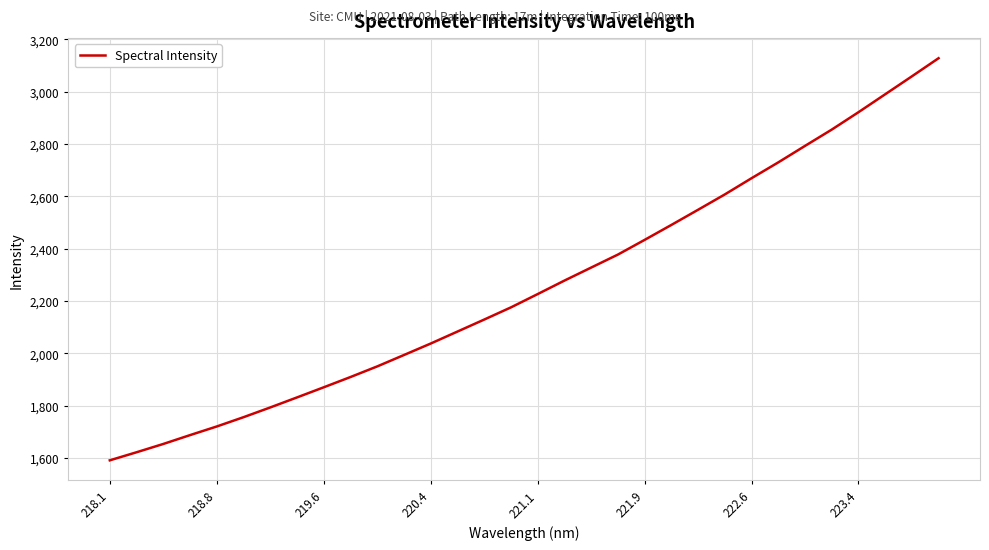

Does the chart display data point markers on the line(s)?

No